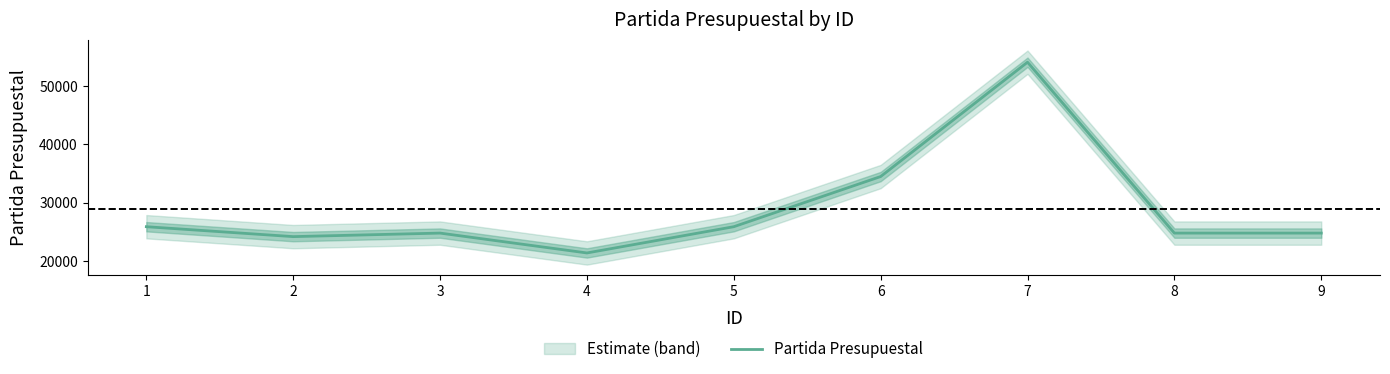

Between 3 and 8, which is larger?

3